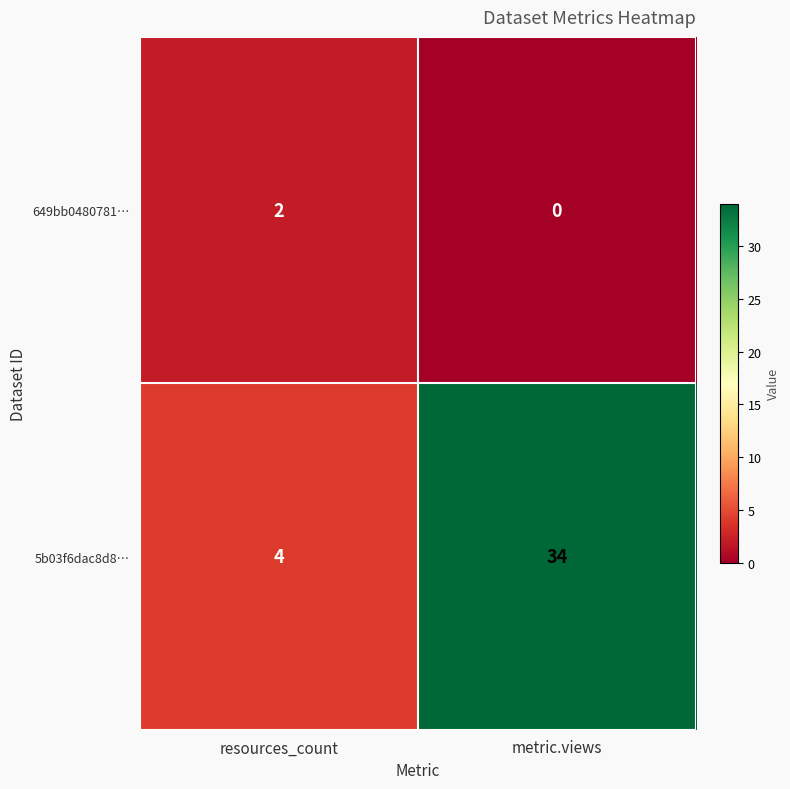

Count the number of data series in this chart.

2